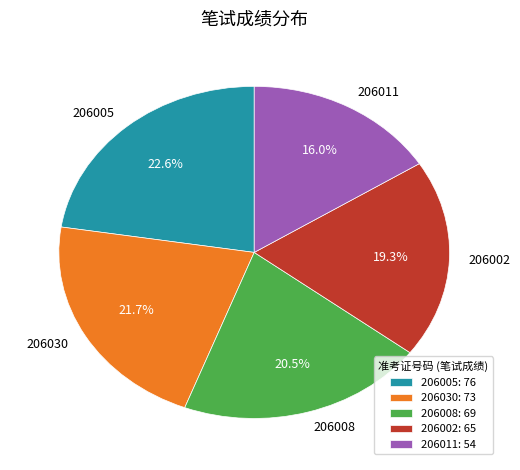

True or false: 206030 accounts for 15% of the total.

False